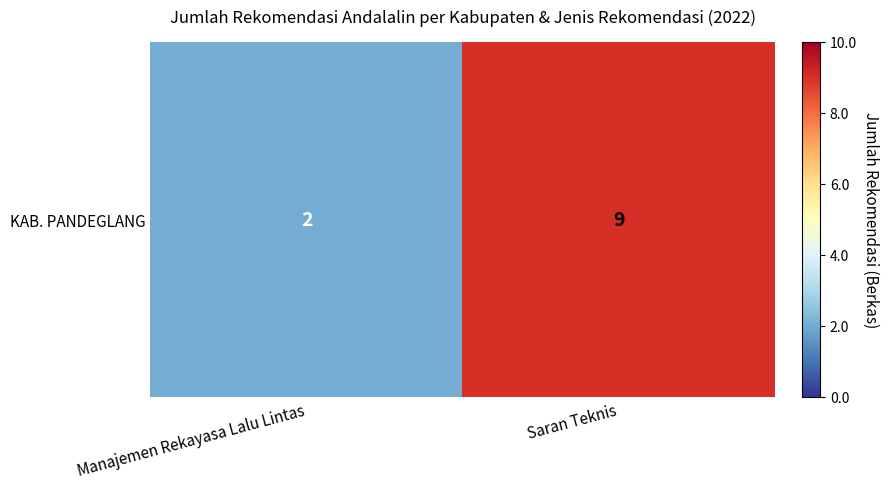

List the labels in order of value, smallest first.

Manajemen Rekayasa Lalu Lintas, Saran Teknis